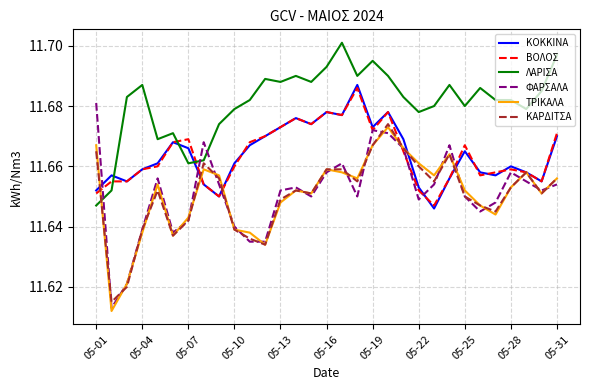

How many intersections are there between ΛΑΡΙΣΑ and ΦΑΡΣΑΛΑ?

3